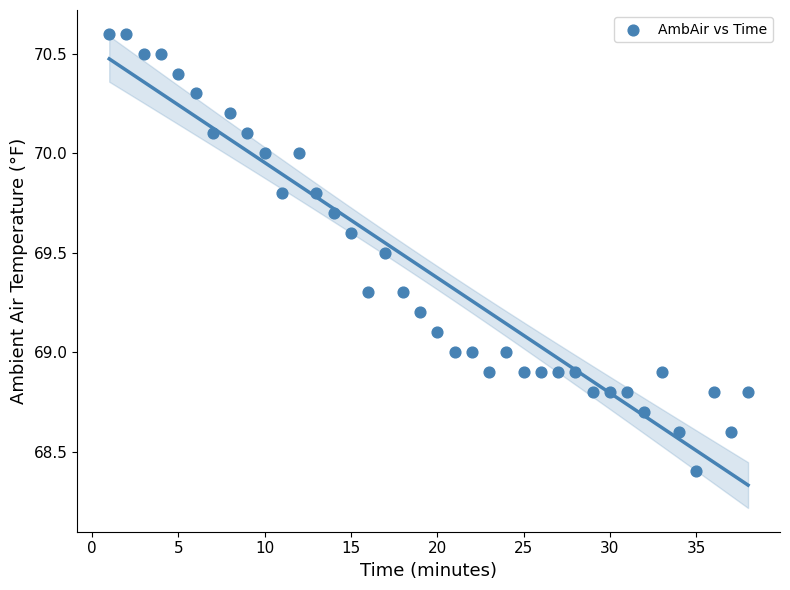

What is the range of X values (max minus min)?

37.0